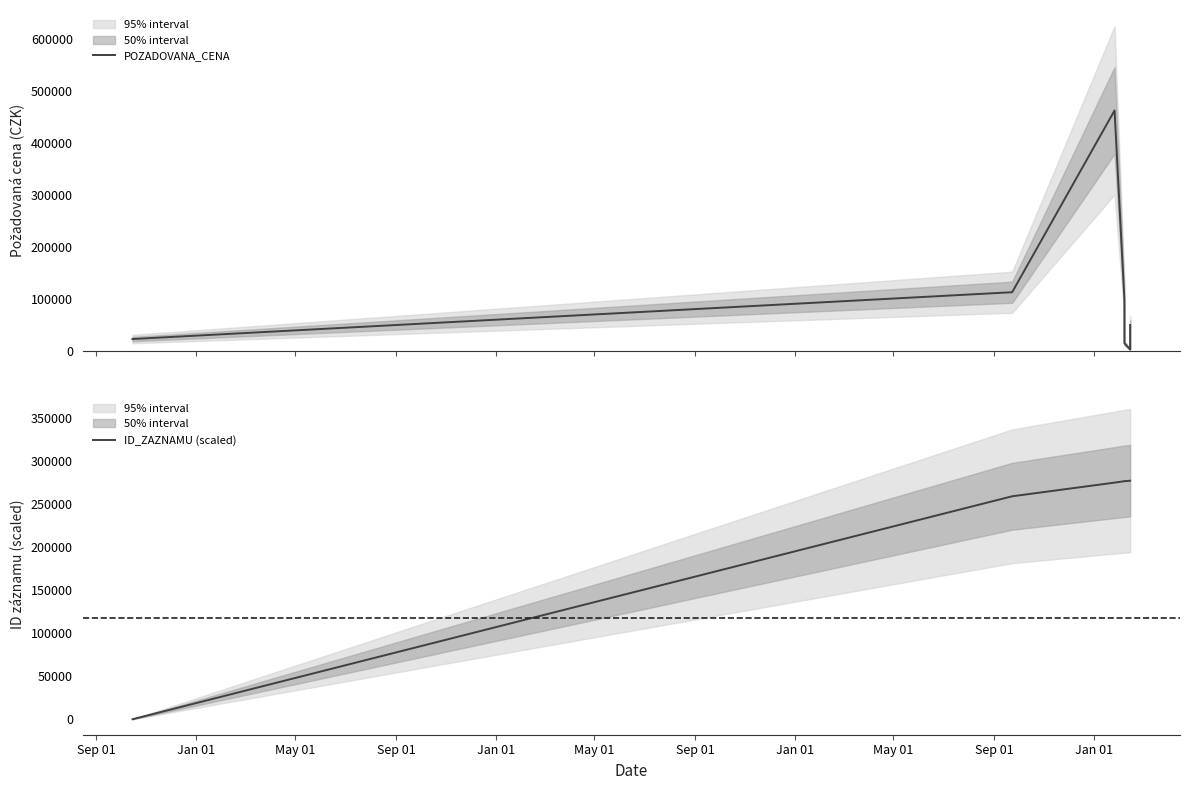

How many values in the ID_ZAZNAMU (scaled) series are below 276938?

3